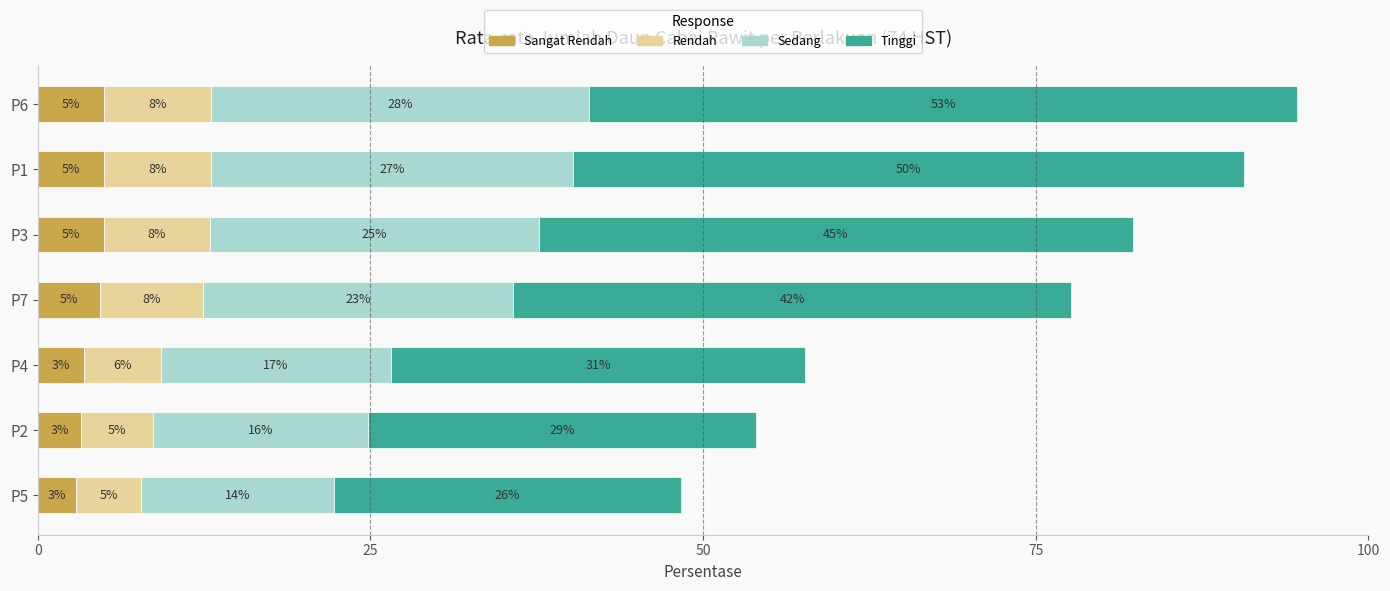

List the series in order of their peak value, highest first.

Tinggi, Sedang, Rendah, Sangat Rendah